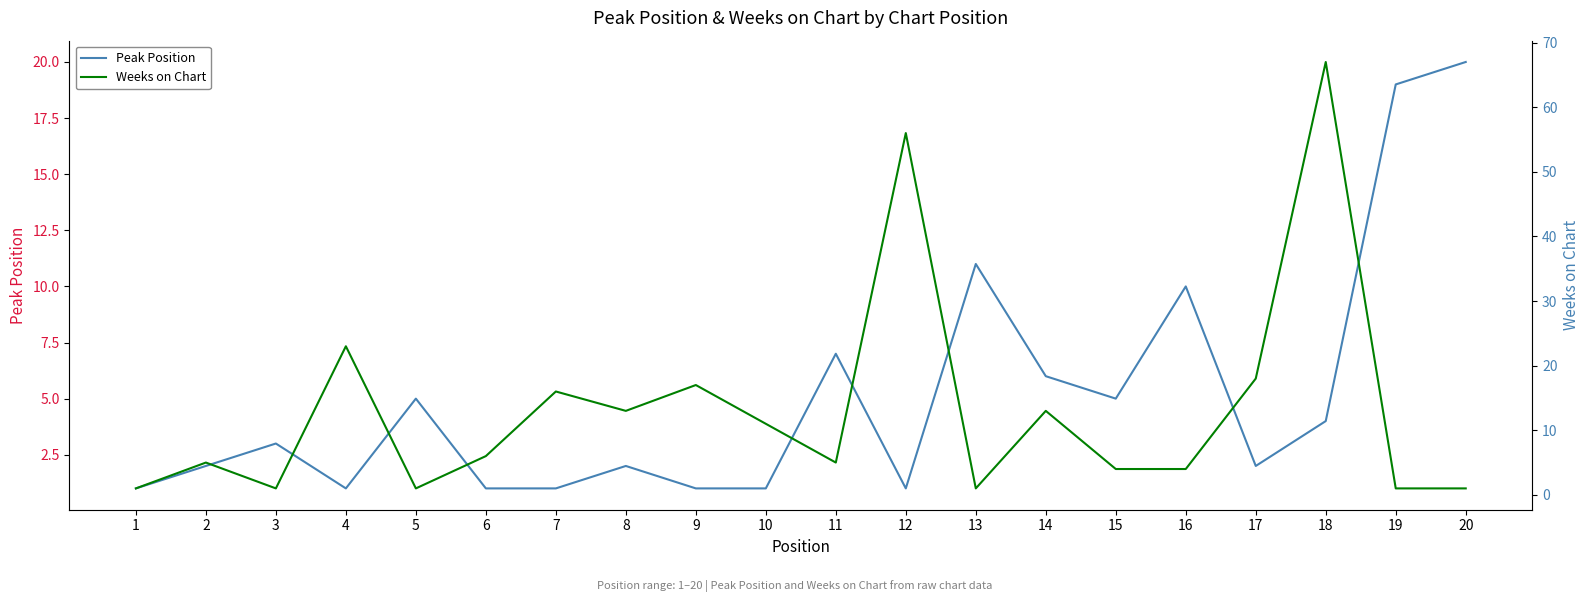

Between 7 and 8, which series saw the biggest shift?

Weeks on Chart